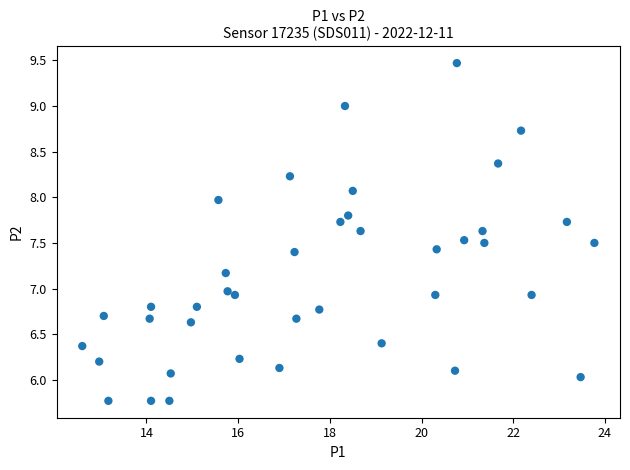

What is the range of X values (max minus min)?

11.2